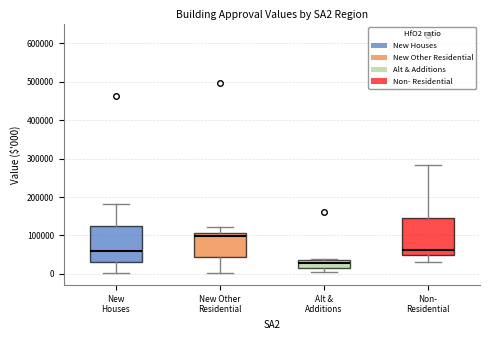

Which box's median line is the lowest?

Alt & Additions